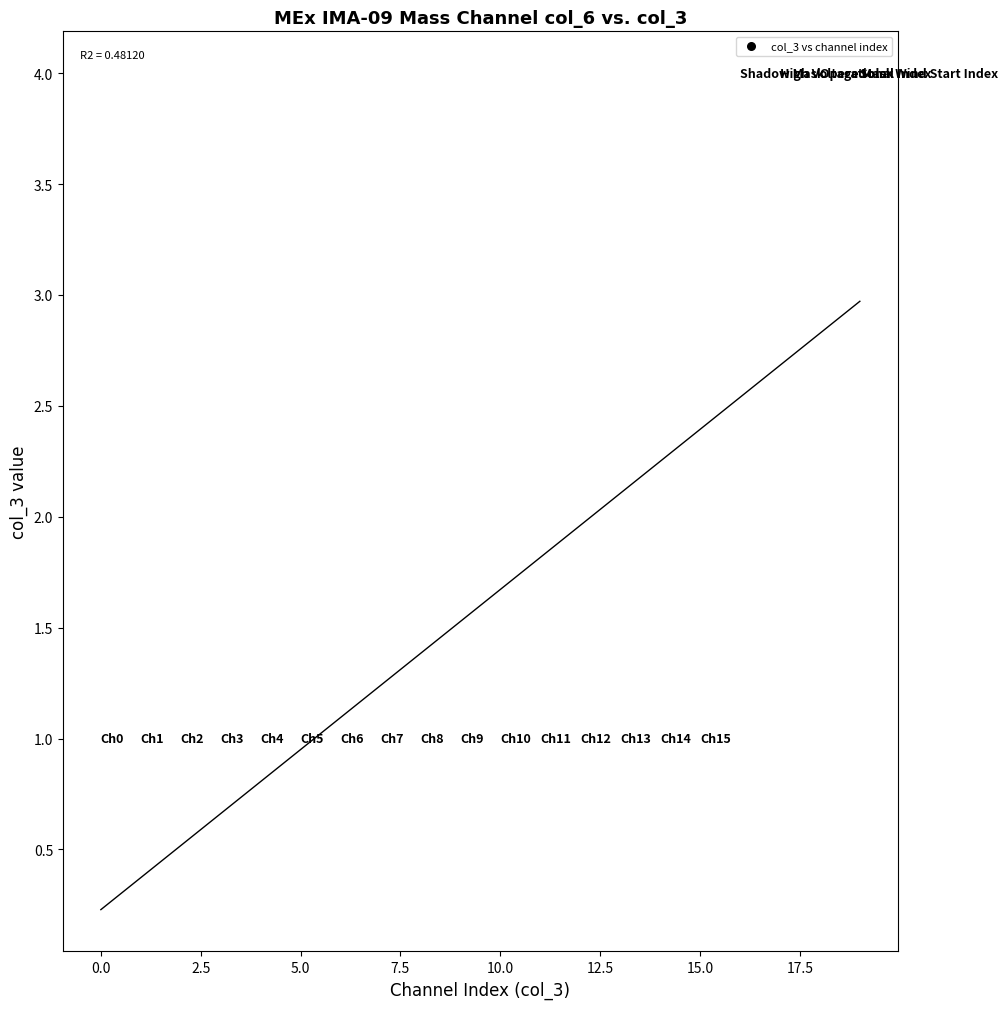

What is the range of Y values (max minus min)?

3